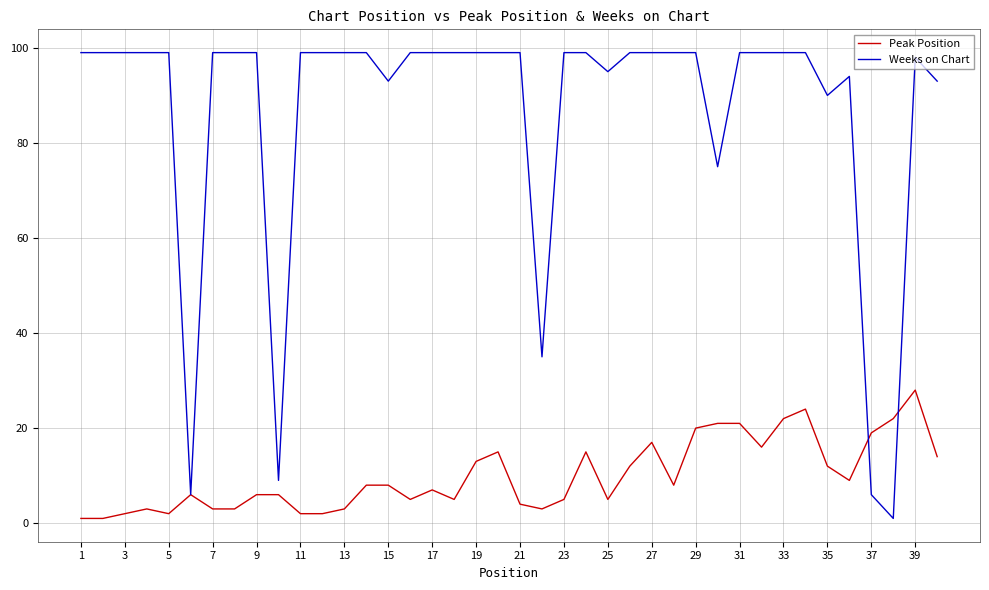

How many lines are shown in the chart?

2